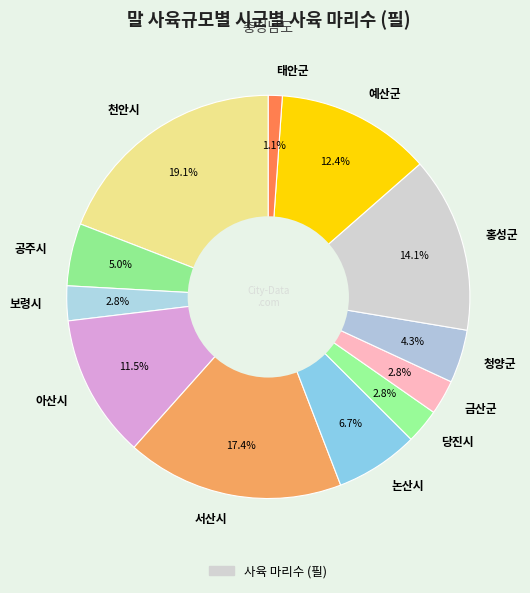

Which has a higher value, 홍성군 or 청양군?

홍성군